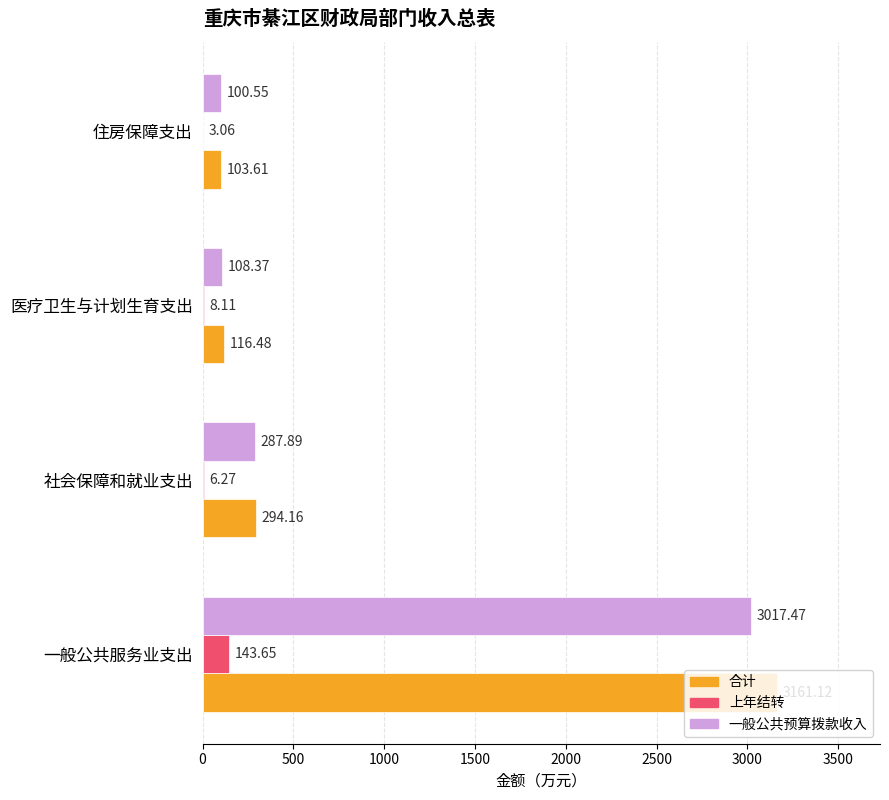

What is the sum of all 合计 values?

3675.4